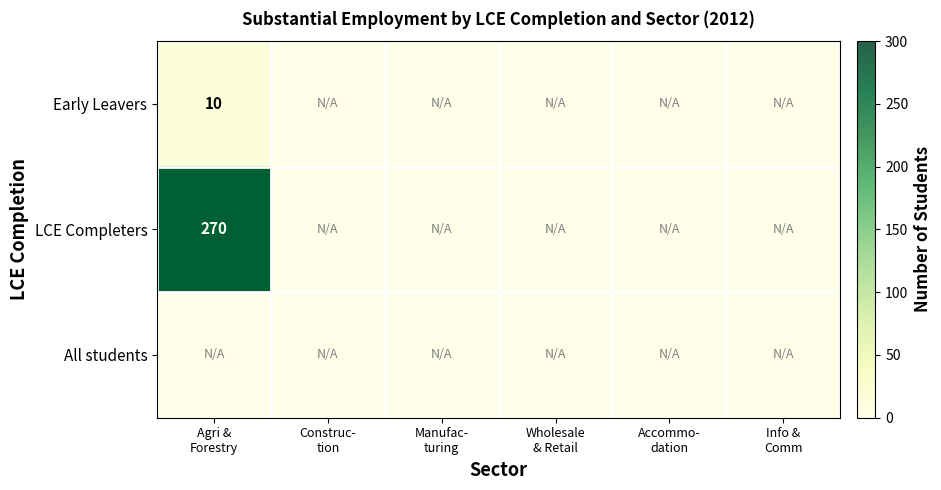

At which category does the chart reach its minimum across all series?

Construc-
tion